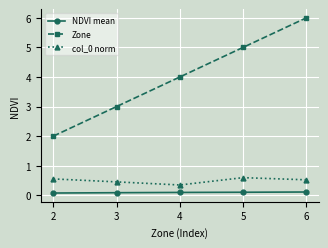

Reading right to left, what are all the values shown in this chart?

NDVI mean: 6=0.1	5=0.1	4=0.1	3=0.1	2=0.1
Zone: 6=6.0	5=5.0	4=4.0	3=3.0	2=2.0
col_0 norm: 6=0.5	5=0.6	4=0.3	3=0.5	2=0.6